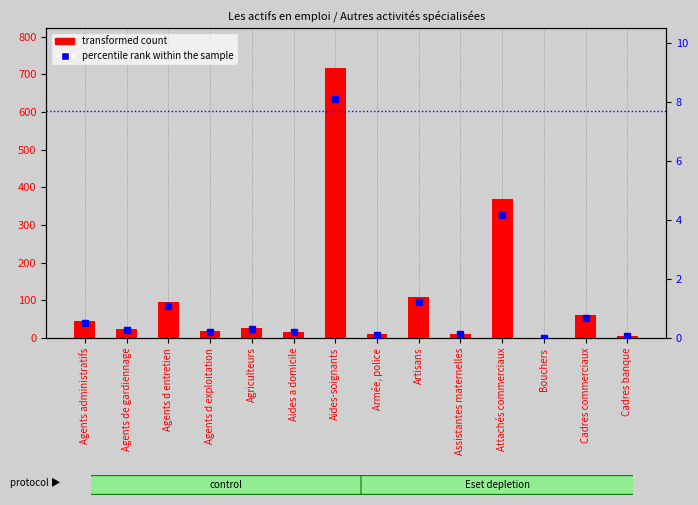

Reading left to right, what are all the values shown in this chart?

transformed count: 44.6	24.9	95.3	18.0	25.8	16.6	716.3	10.0	107.6	11.1	369.3	1.0	60.2	4.4
percentile rank within the sample: 0.5	0.3	1.1	0.2	0.3	0.2	8.1	0.1	1.2	0.1	4.2	0.0	0.7	0.1